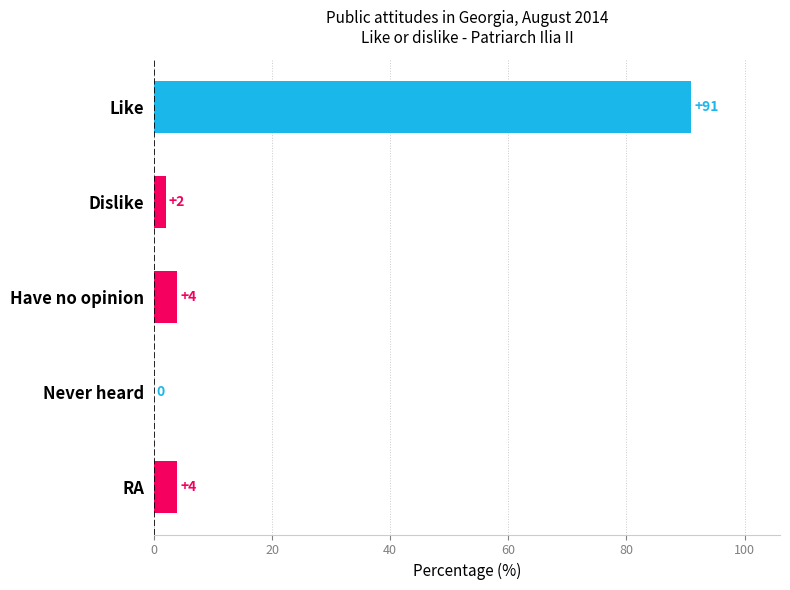

The value at Dislike is 2. True or false?

True